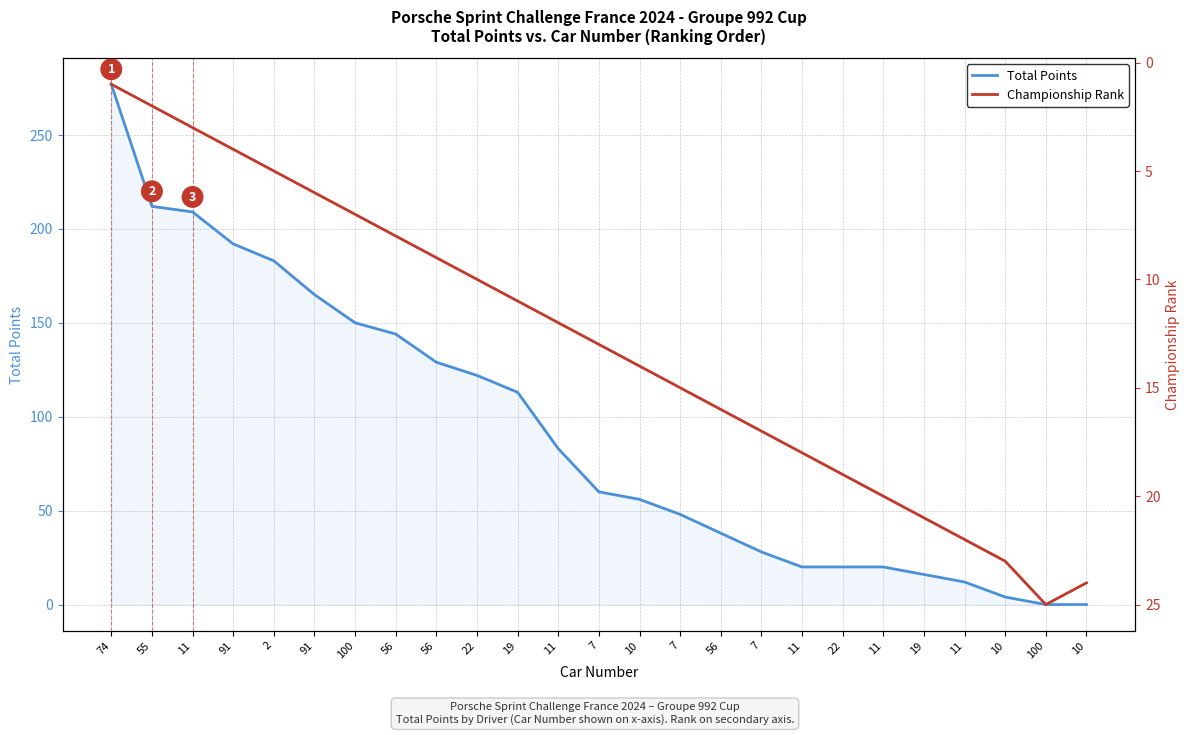

What is the difference between the Championship Rank values at 11 and 10?

3